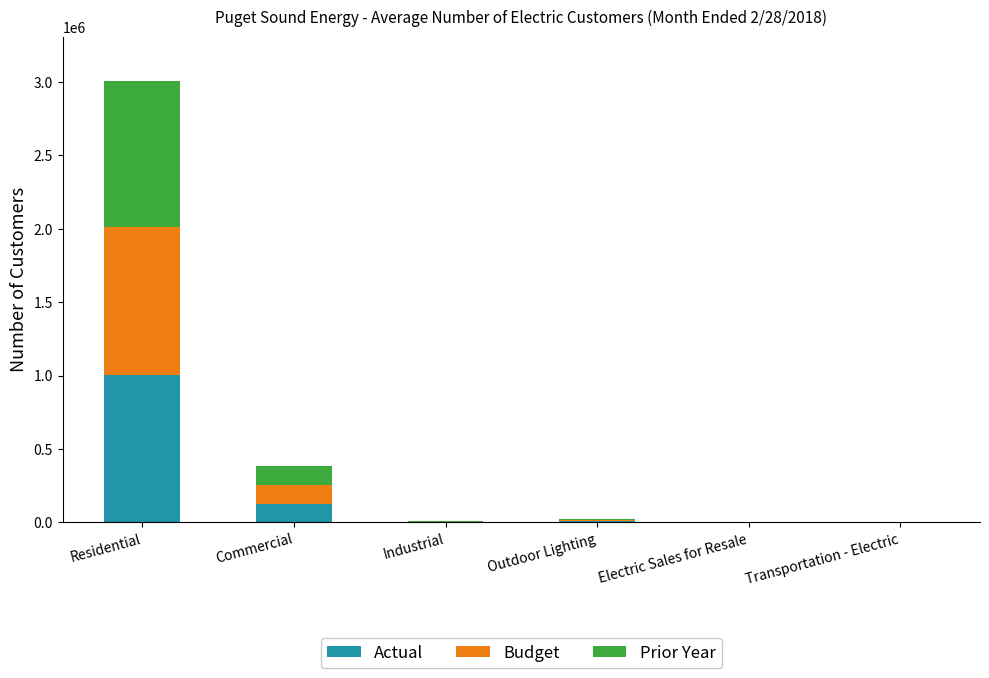

At which category is the sum across all series the highest?

Residential